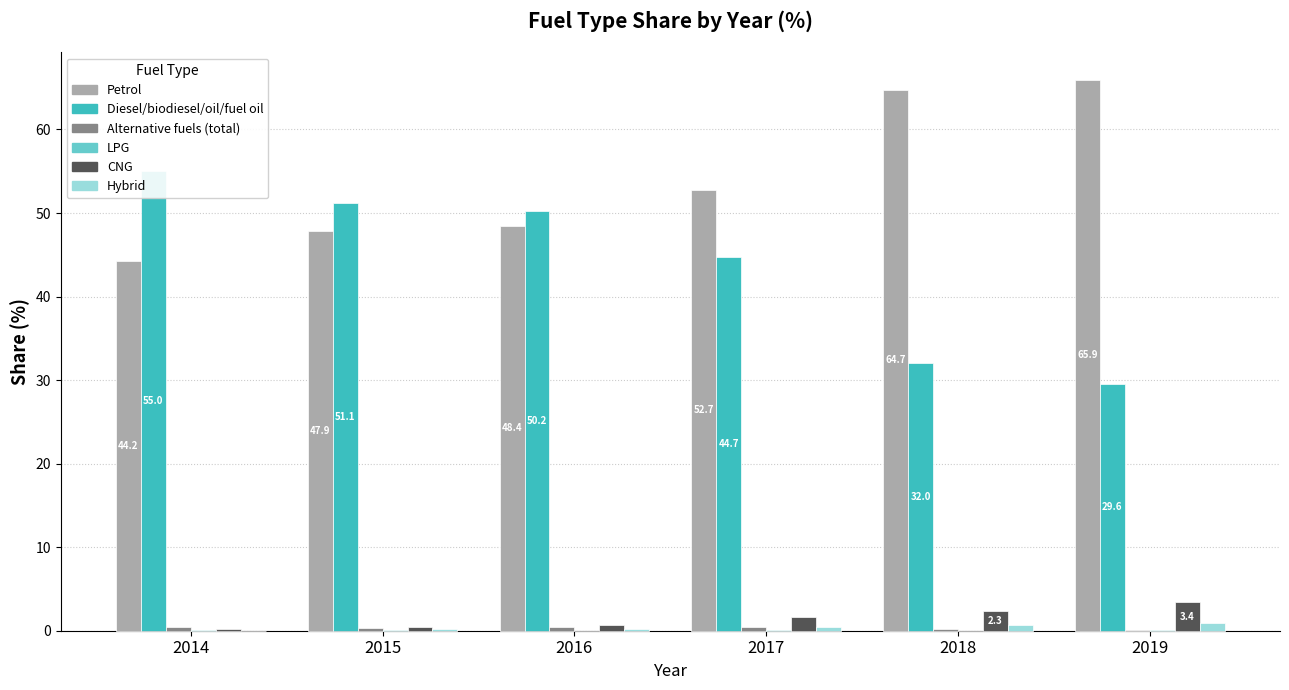

The Petrol[%] series shows 44.2 at 2014. True or false?

True